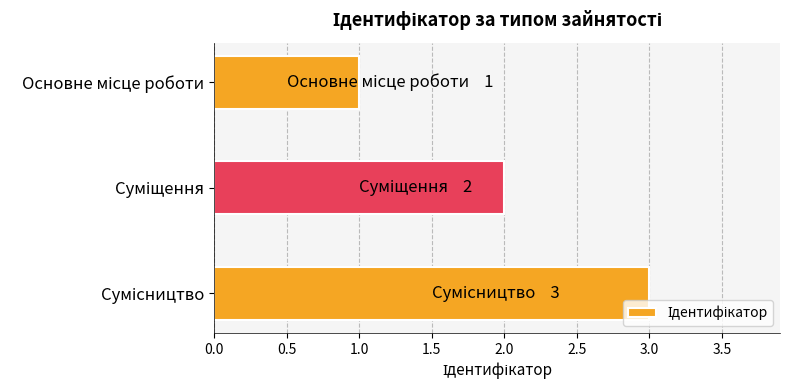

What is the sum of all values?

6